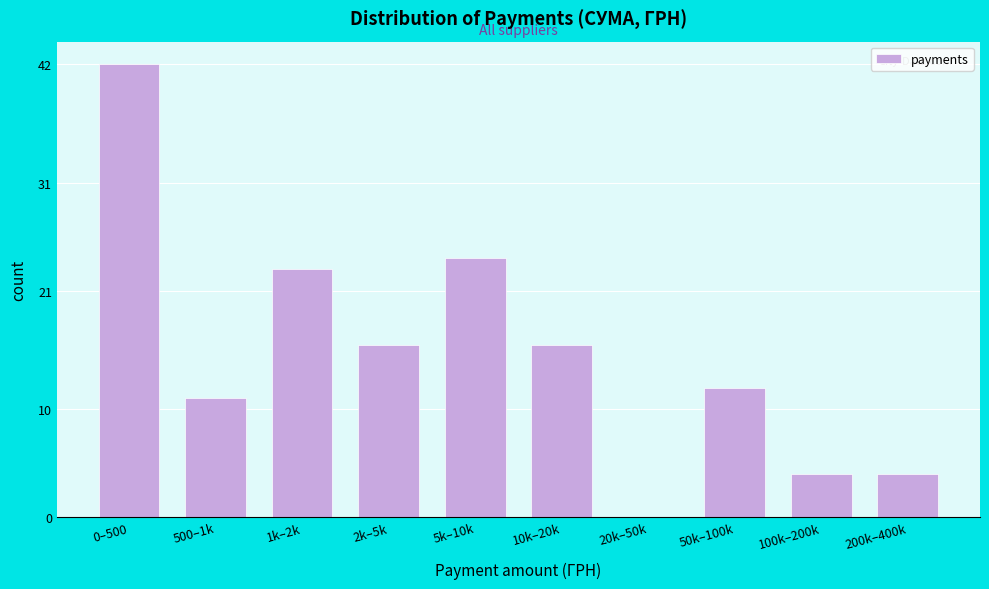

Reading left to right, extract all data points from this chart.

0–500=42	500–1k=11	1k–2k=23	2k–5k=16	5k–10k=24	10k–20k=16	20k–50k=0	50k–100k=12	100k–200k=4	200k–400k=4